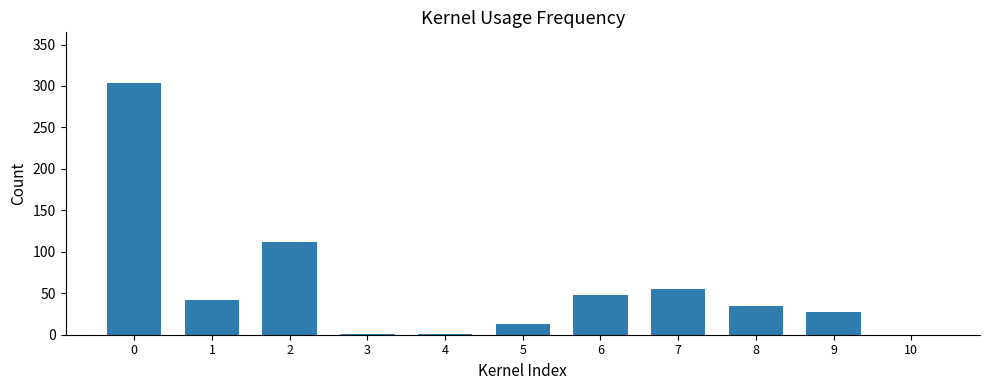

What is the greatest value displayed?

303.9